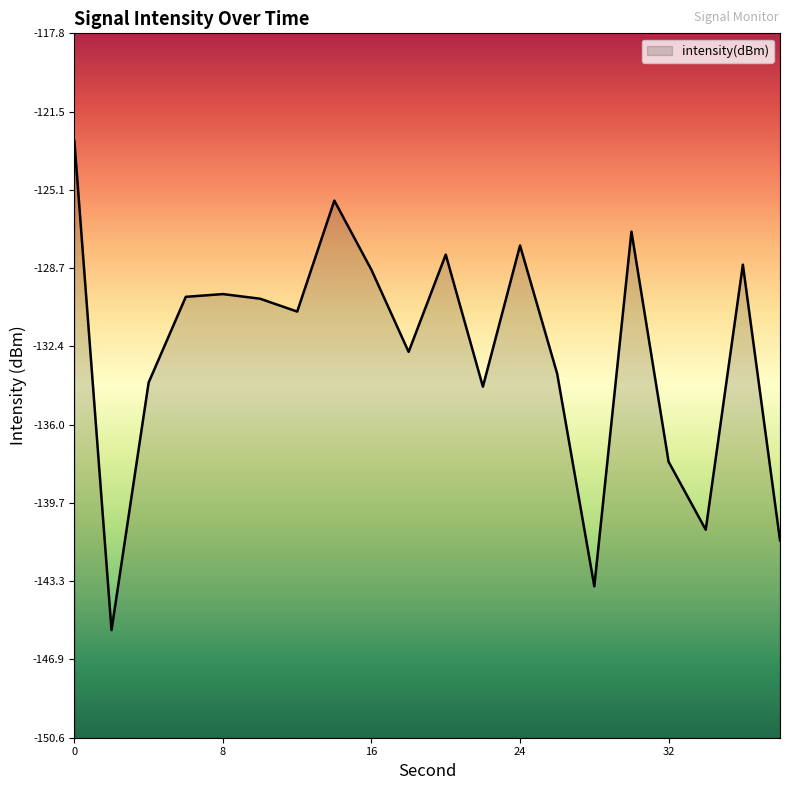

The chart shows a value of -199.2 at 28. True or false?

False